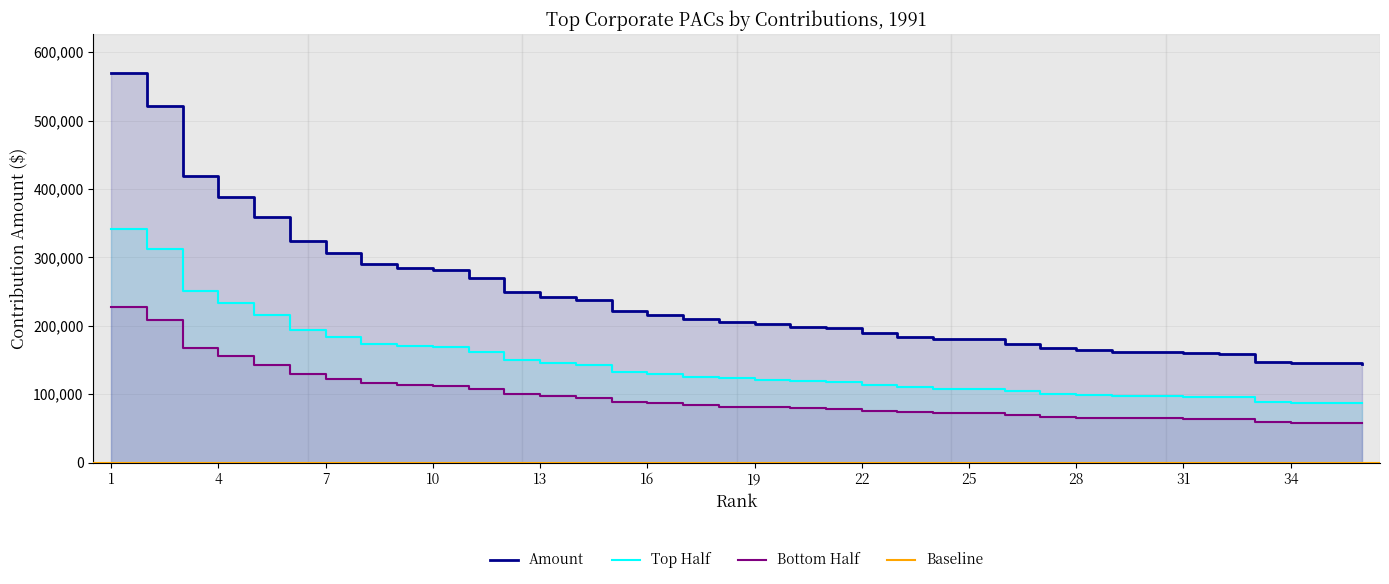

True or false: the data shows 189050 at 22.

True